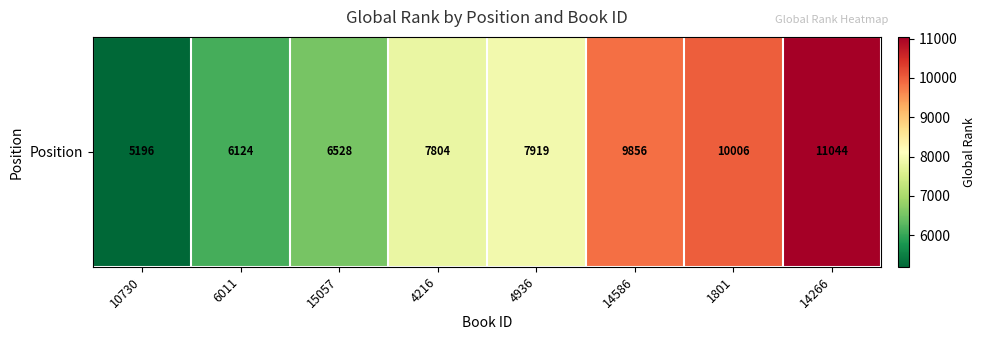

Where does the data first go above 7919?

14586